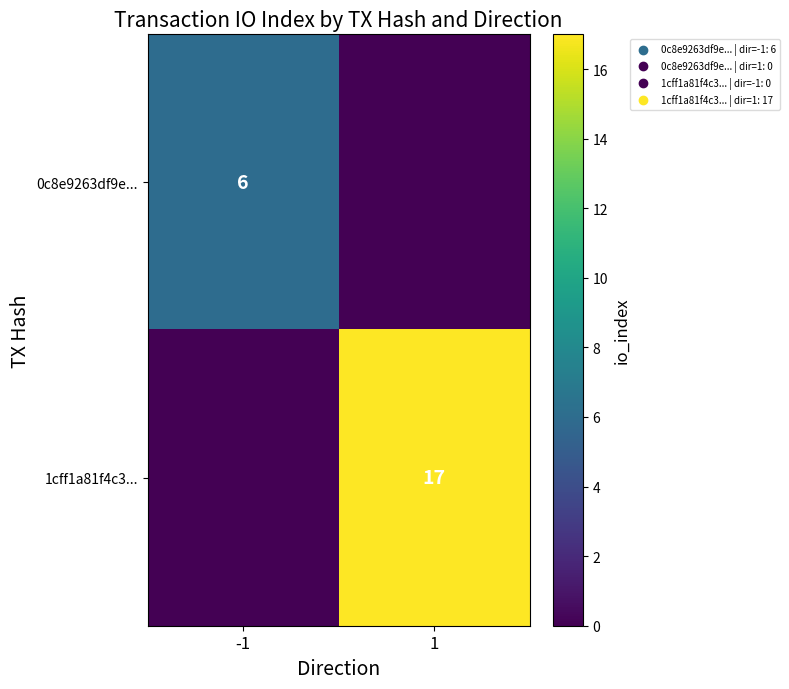

Which has a higher value, 1 or -1?

-1